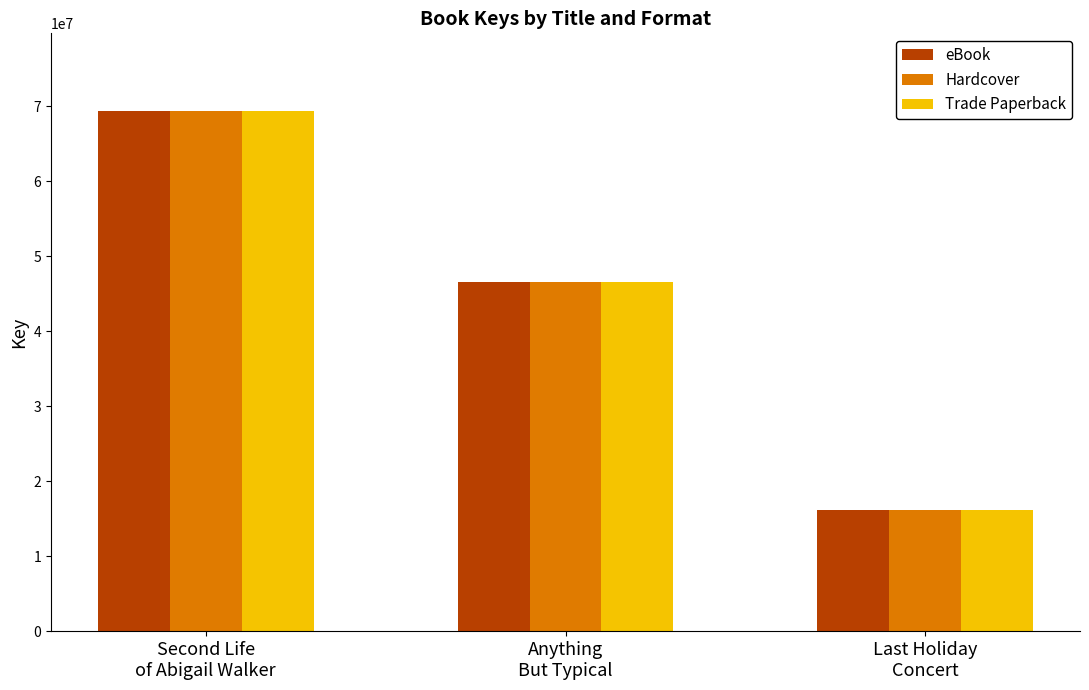

The value of Trade Paperback at Last Holiday
Concert is 28099071. True or false?

False